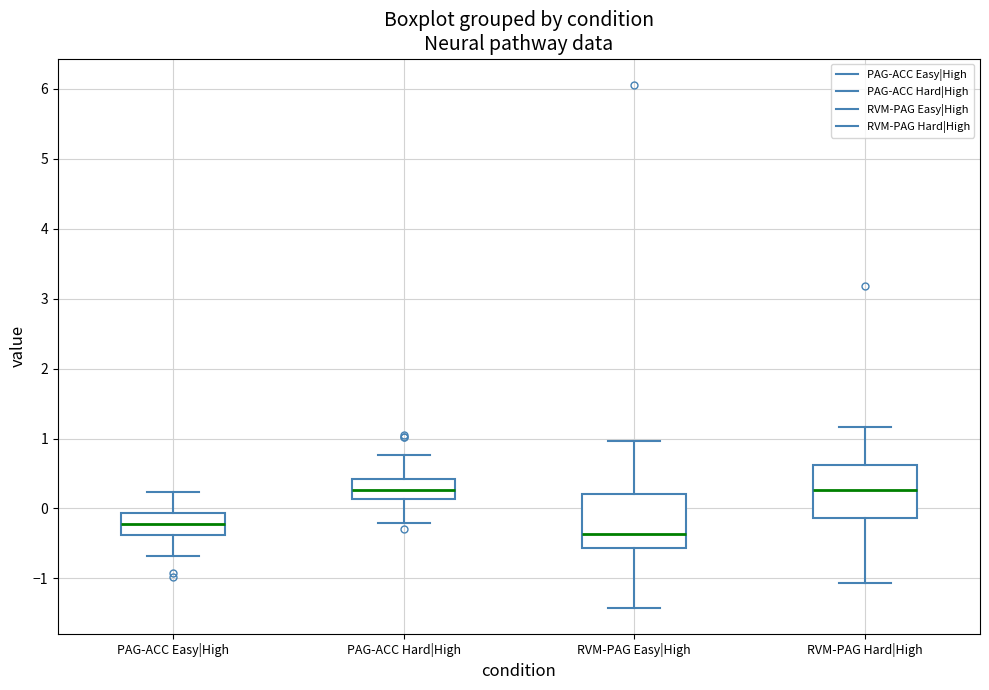

Reading left to right, transcribe this box plot: for each box, give where its median line is, the range the box spans, and where its two whiskers end, as read against the y-axis. The values are not printed on the chart, so give them approximately, as read against the axis.

PAG-ACC Easy|High: median -0.2, box -0.4 to -0.1, whiskers -0.7 to 0.2
PAG-ACC Hard|High: median 0.3, box 0.1 to 0.4, whiskers -0.2 to 0.8
RVM-PAG Easy|High: median -0.4, box -0.6 to 0.2, whiskers -1.4 to 1.0
RVM-PAG Hard|High: median 0.3, box -0.1 to 0.6, whiskers -1.1 to 1.2